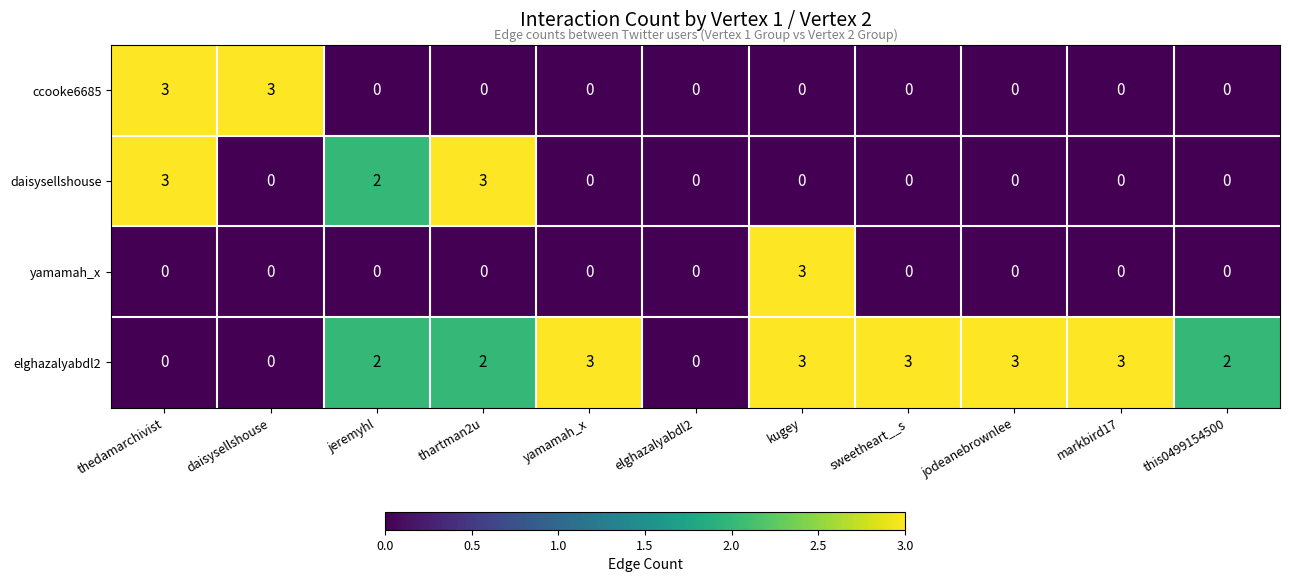

What is the sum of all elghazalyabdl2 values?

21